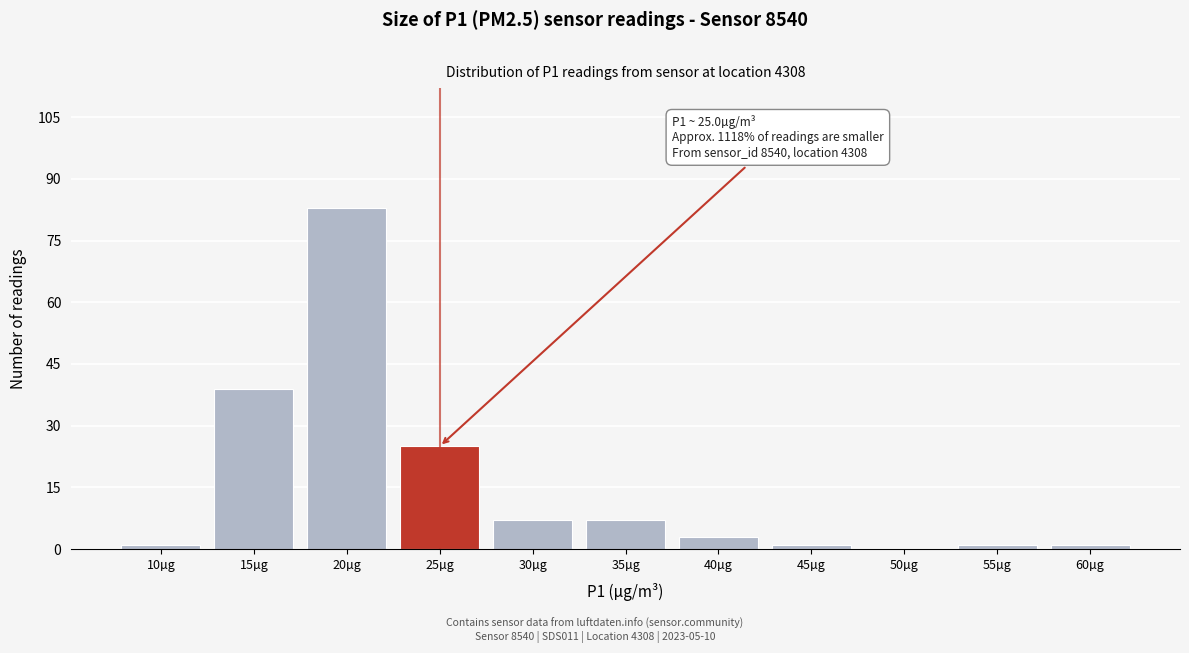

Reading right to left, extract all data points from this chart.

60µg=1	55µg=1	50µg=0	45µg=1	40µg=3	35µg=7	30µg=7	25µg=25	20µg=83	15µg=39	10µg=1